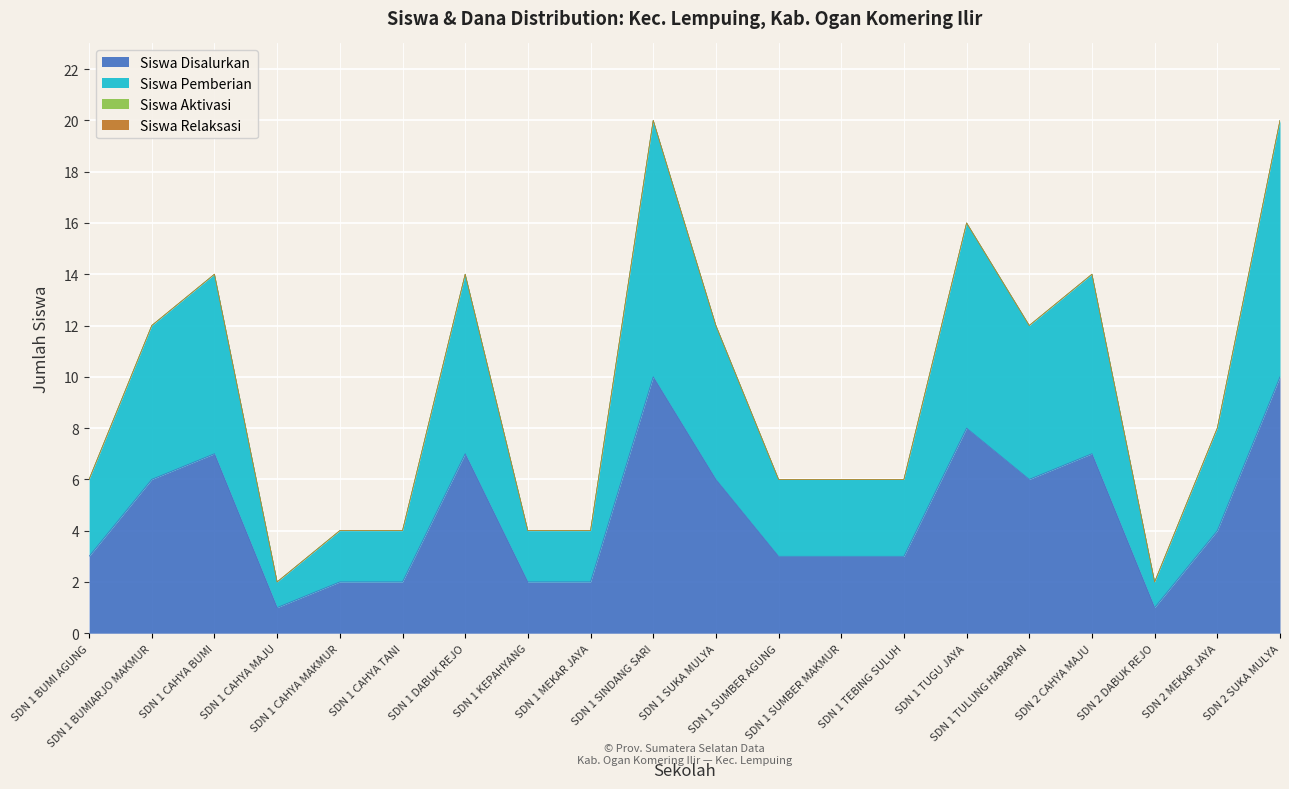

What is the smallest value displayed?

1